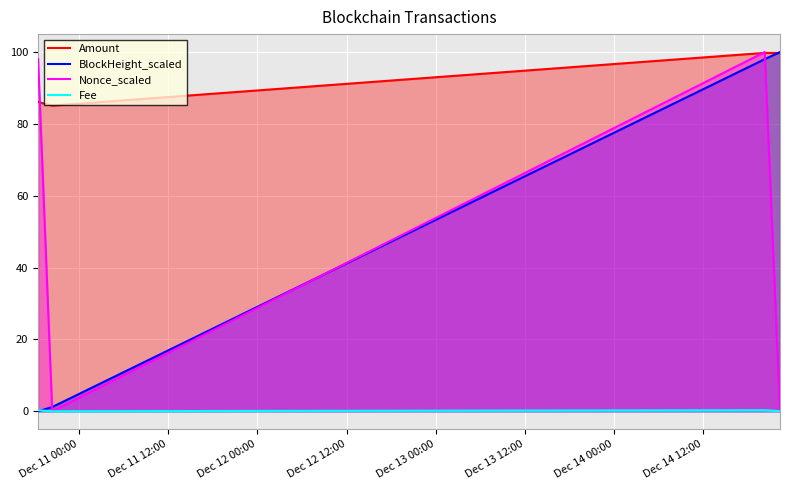

True or false: Fee and Amount intersect in this chart.

False